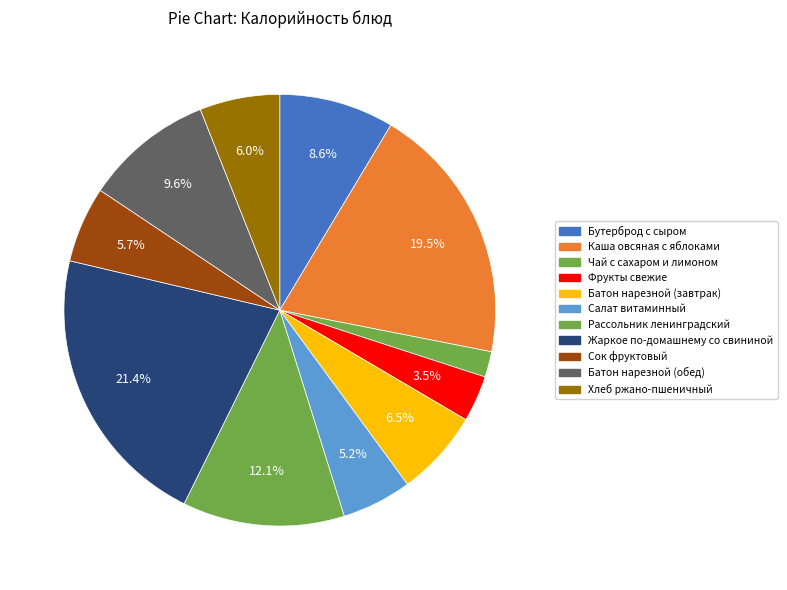

The Батон нарезной (завтрак) slice represents 6% of the pie. True or false?

True